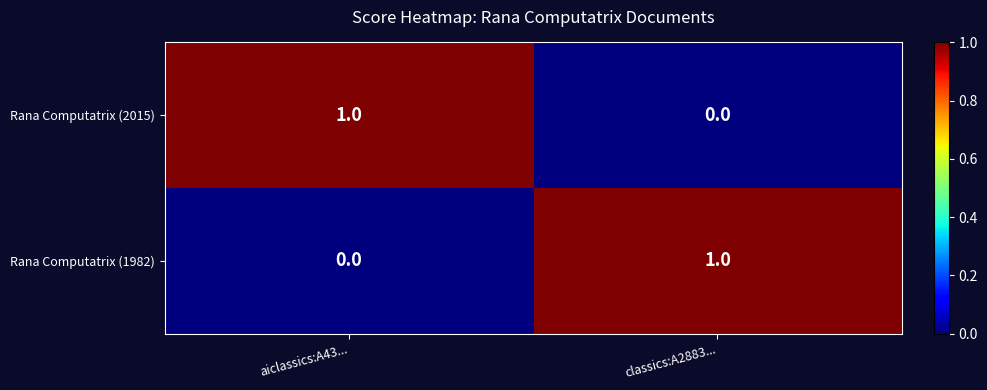

At which label does Rana Computatrix (2015) reach its minimum?

classics:A2883...